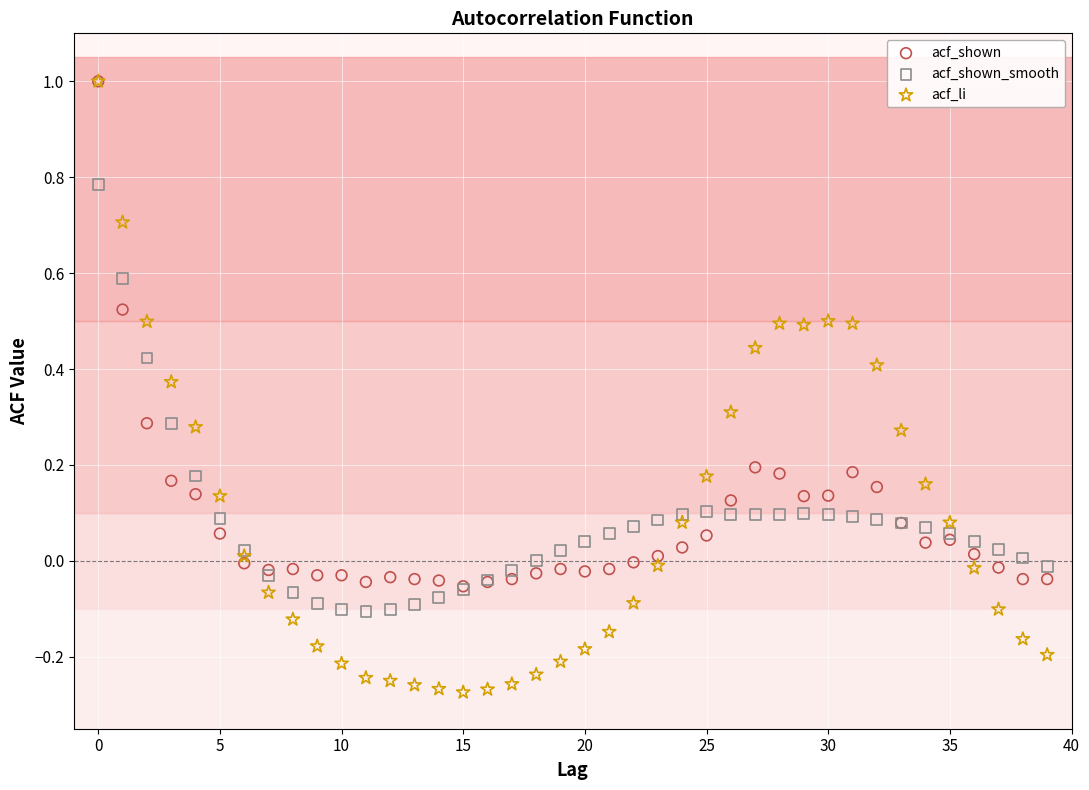

Which series reaches the minimum Y coordinate?

acf_li